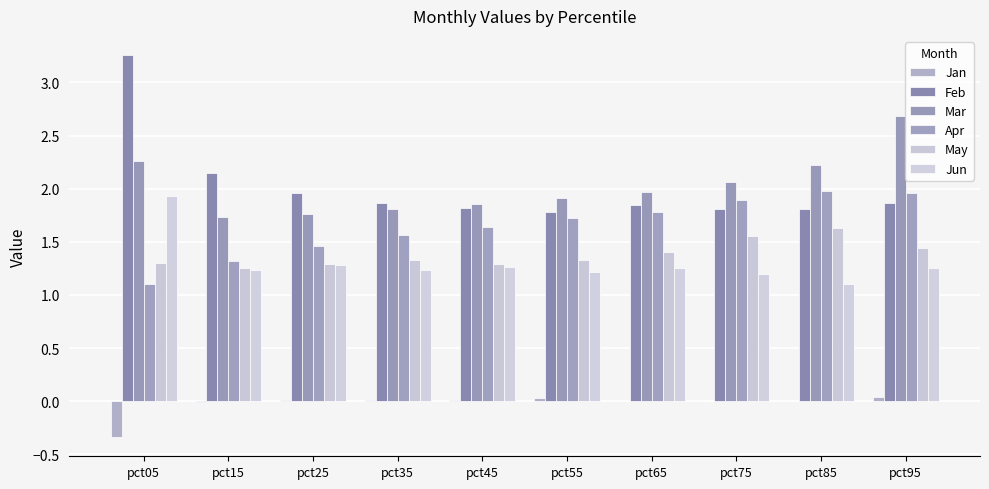

What is the sum of the May values at pct45 and pct65?

2.7